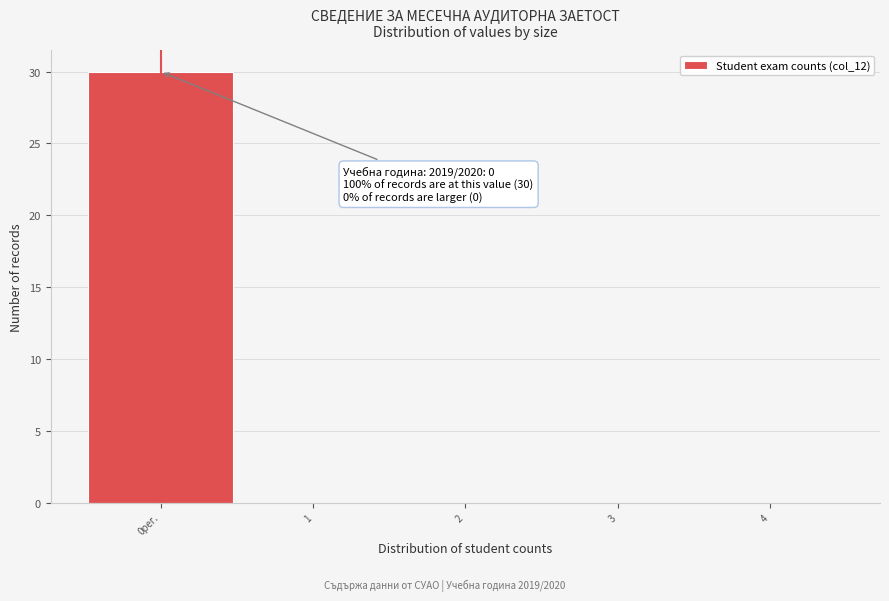

Reading right to left, list all the values displayed in this chart.

4=0	3=0	2=0	1=0	0рег.=30